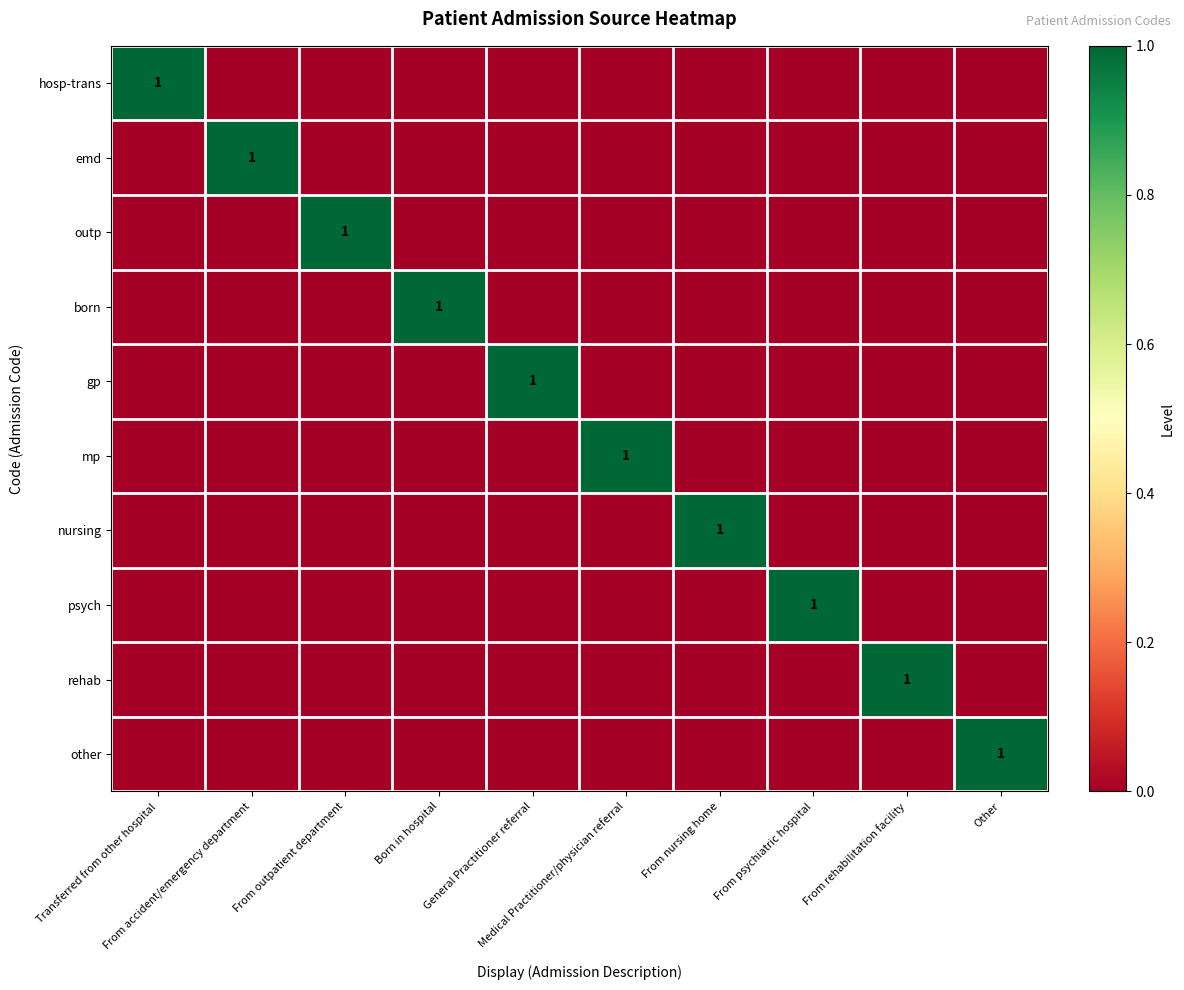

At From rehabilitation facility, list the series in order from largest to smallest.

rehab, hosp-trans, emd, outp, born, gp, mp, nursing, psych, other